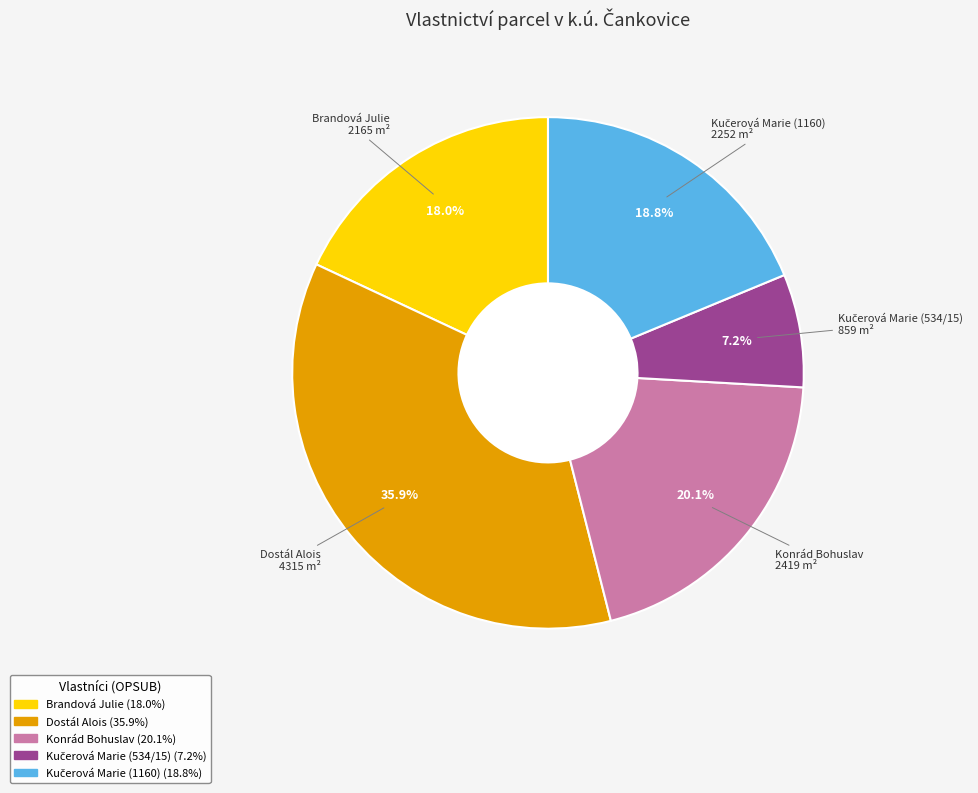

What percentage is NOT represented by Dostál Alois?

64.1%